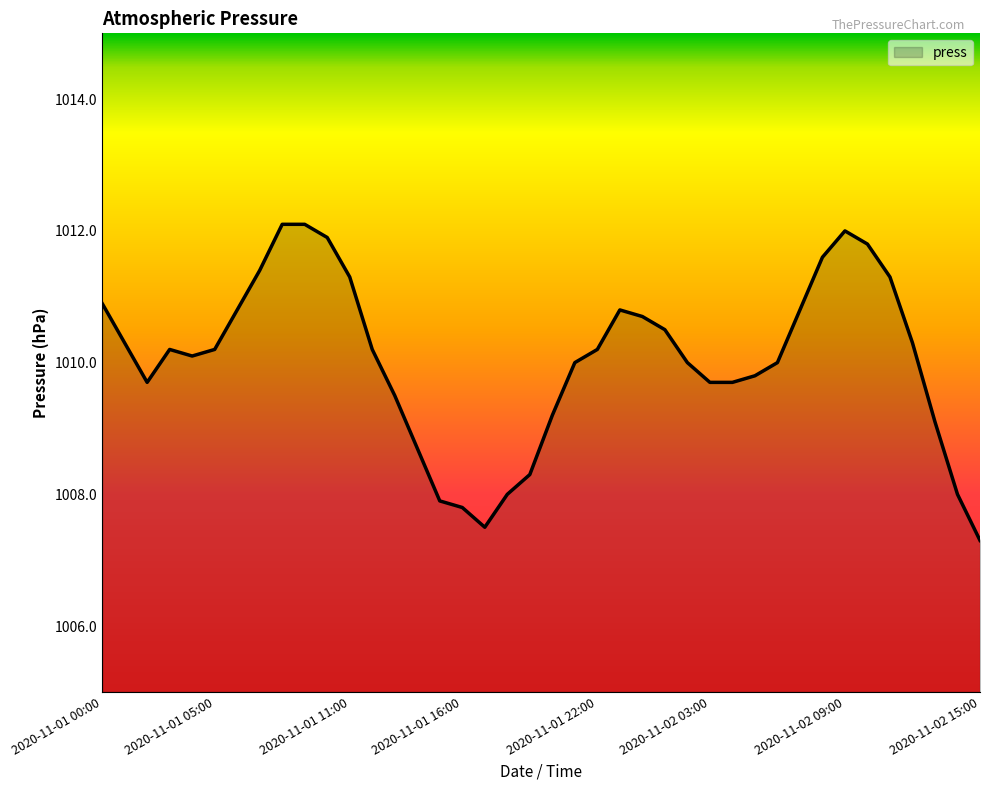

What is the difference between the maximum and minimum values?

4.8